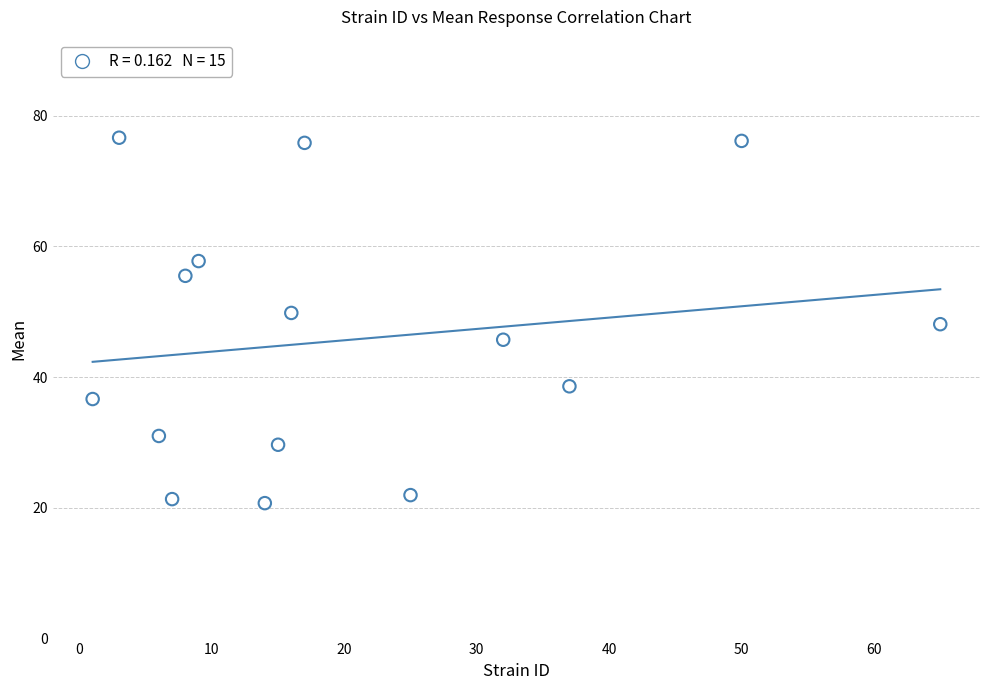

What is the range of X values (max minus min)?

64.0